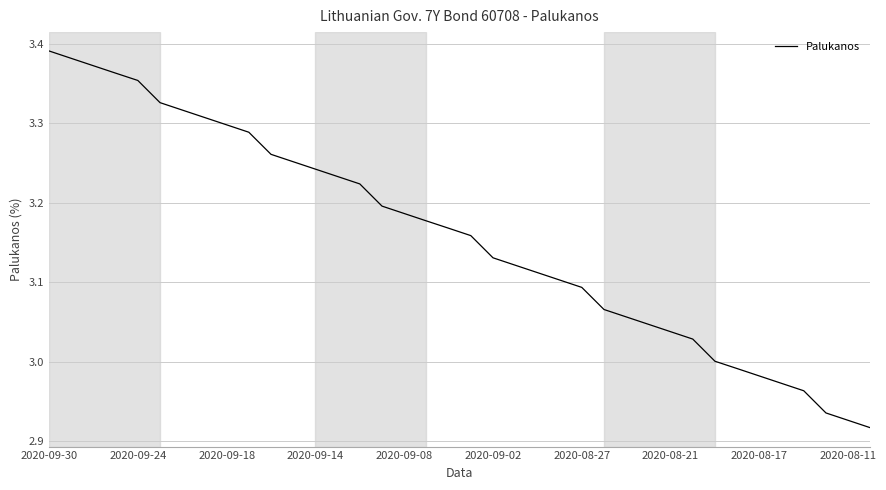

What is the difference between the maximum and minimum values?

0.5